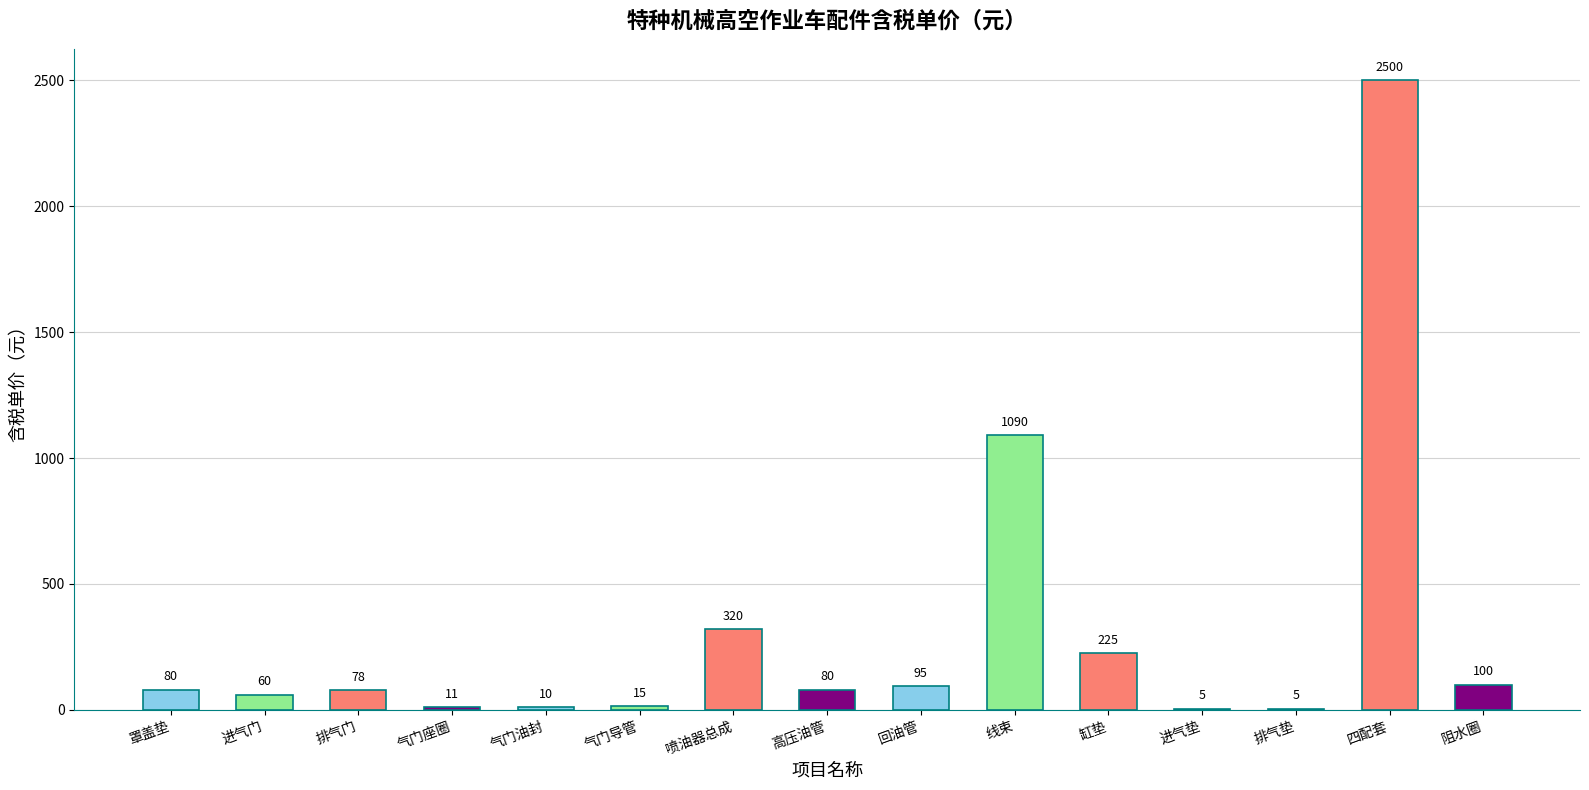

The chart shows a value of 10 at 气门油封. True or false?

True